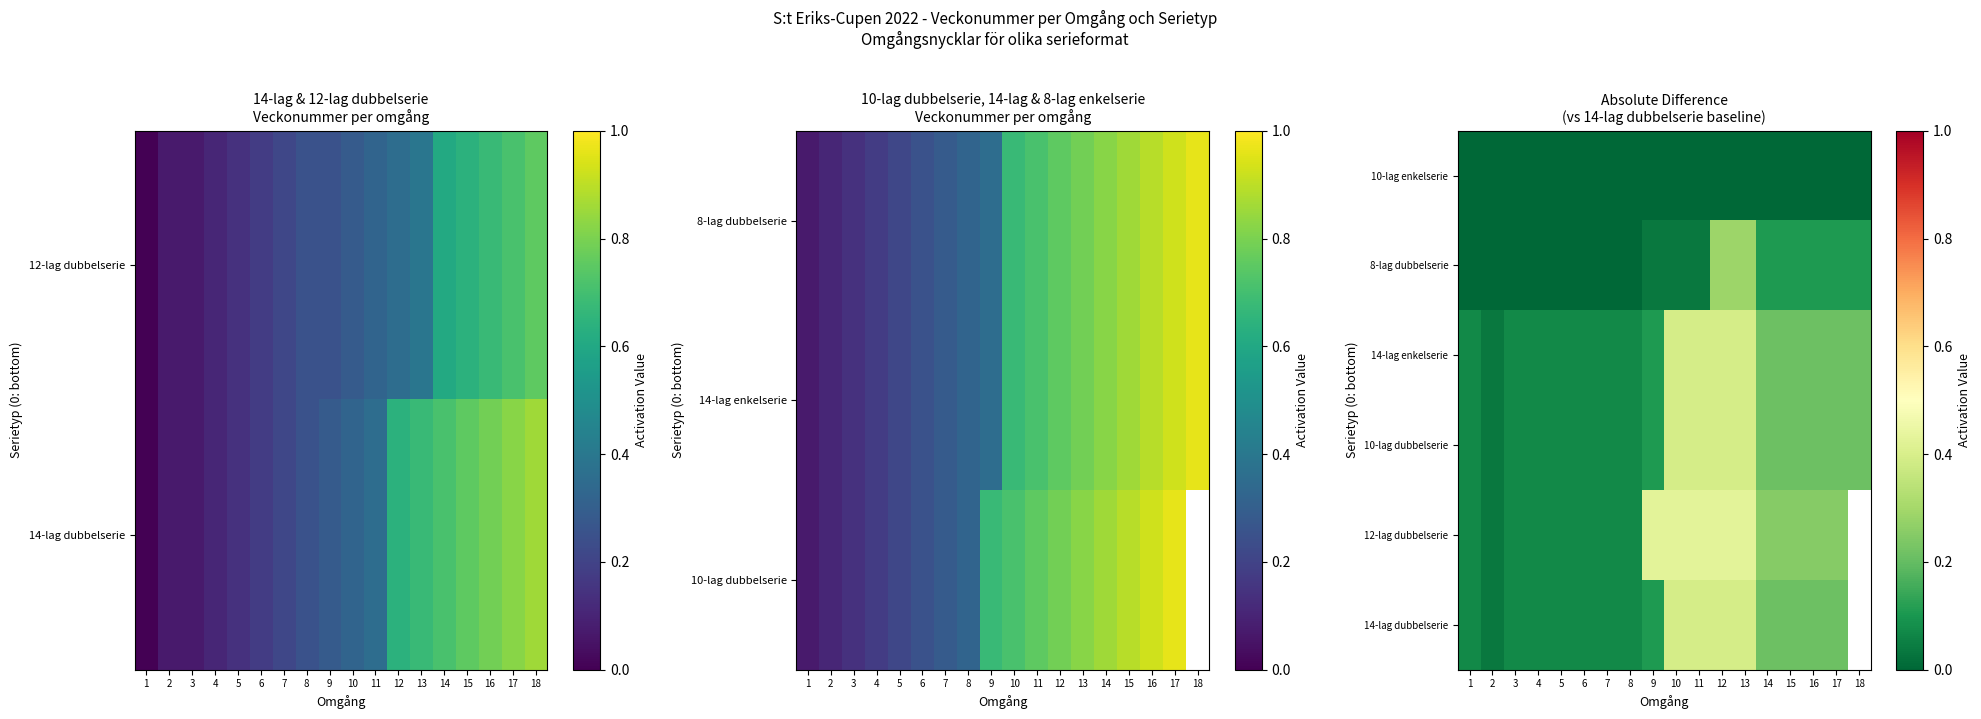

Is the value of 8-lag dubbelserie at 1 greater than the value of 14-lag enkelserie at 7?

No